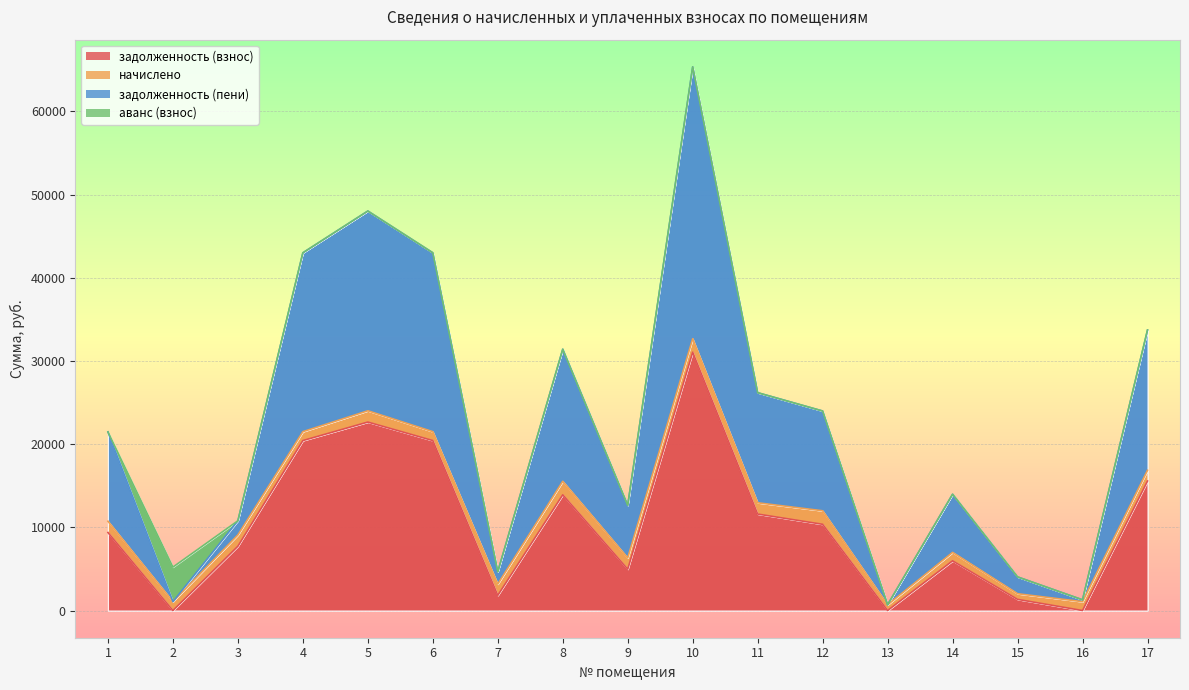

What value does the начислено series have at 11?

12954.0